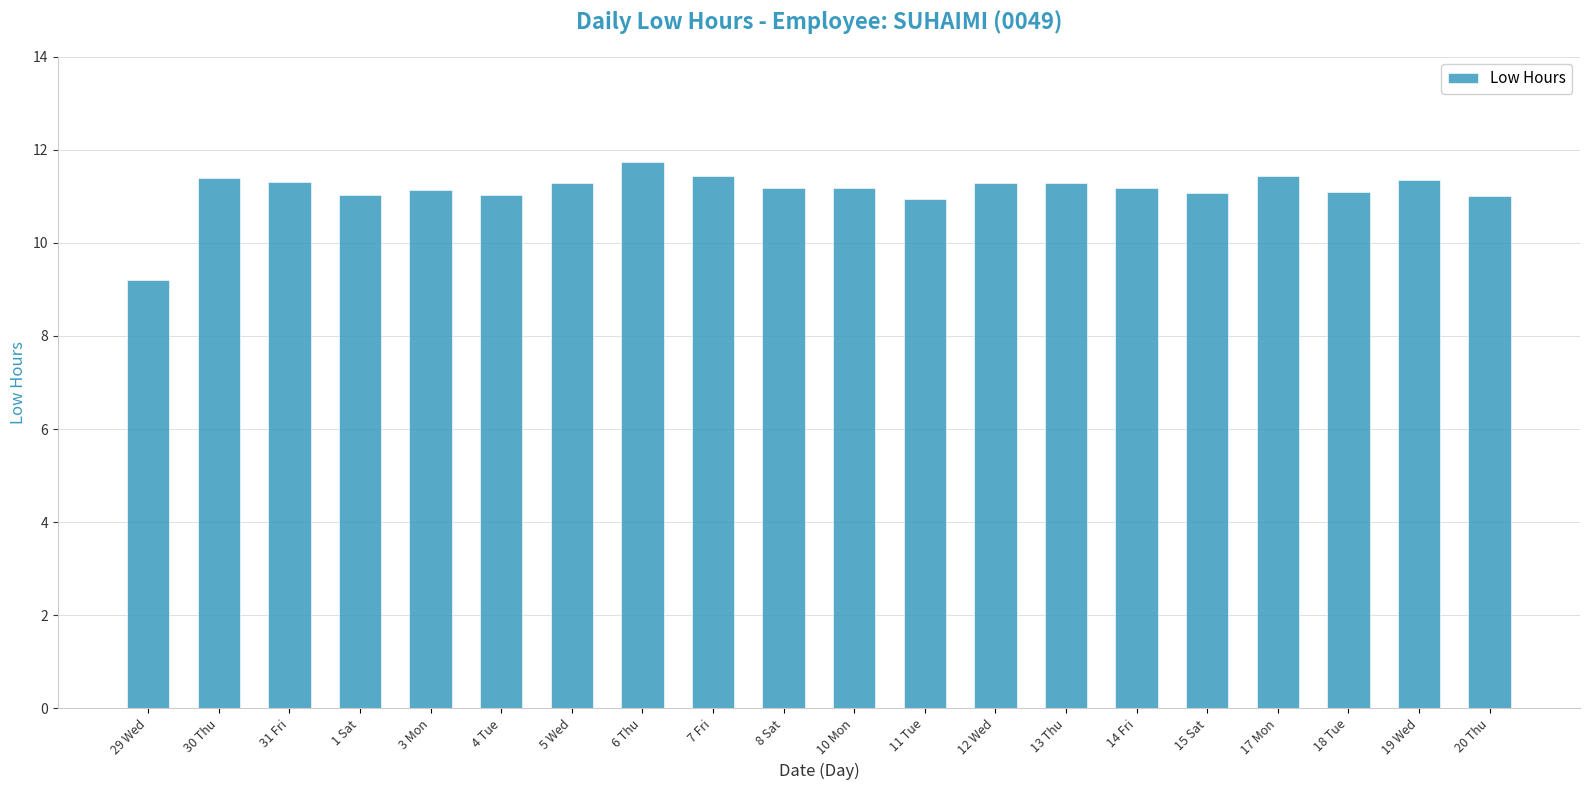

What is the sum of all values?

222.6